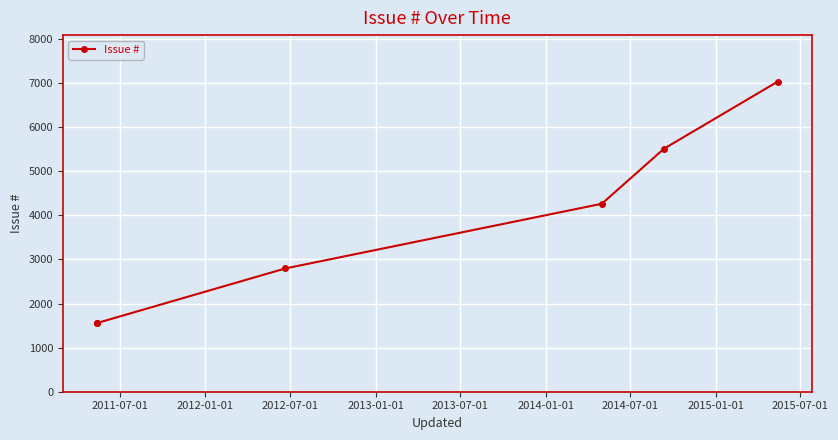

What is the value of the 1st point from the left?

1556